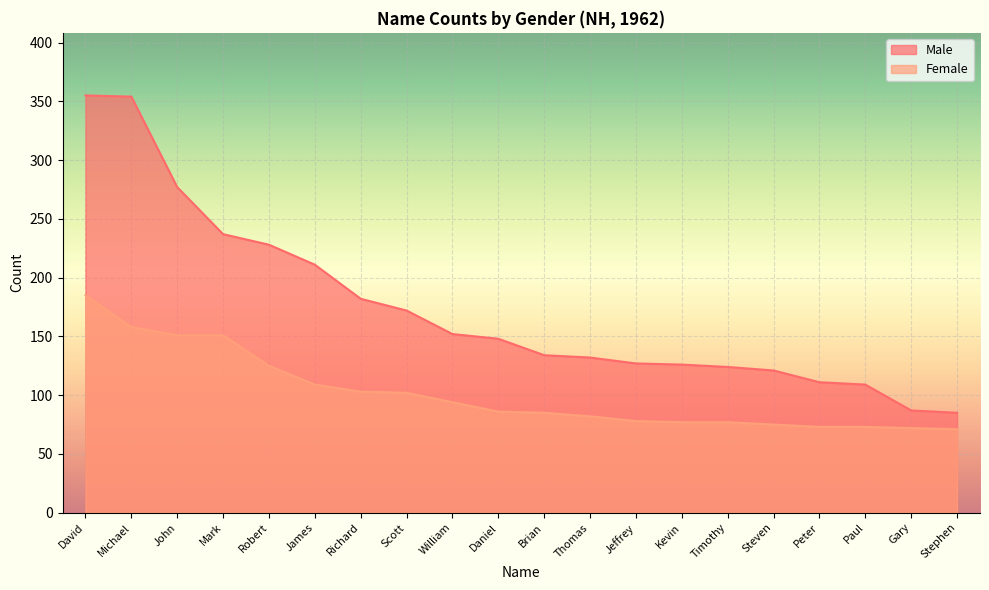

Reading left to right, what are all the values shown in this chart?

Male: 355	354	277	237	228	211	182	172	152	148	134	132	127	126	124	121	111	109	87	85
Female: 185	158	151	151	125	109	103	102	94	86	85	82	78	77	77	75	73	73	72	71